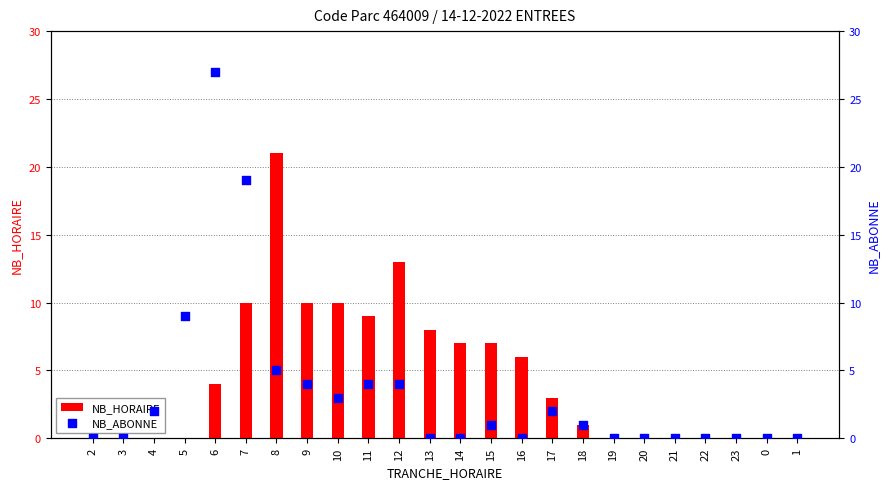

At how many categories does at least one series exceed 25?

1